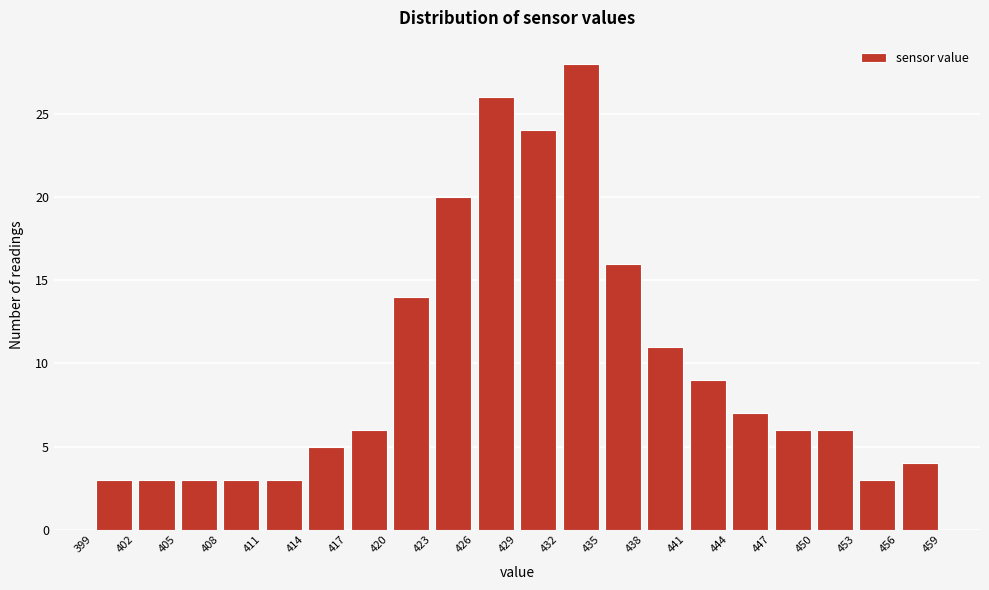

Reading left to right, transcribe this chart: for each bar, give the range it covers on the x-axis and its height. The values are not printed on the chart, so give them approximately, as read against the axis.

399 to 402: 3
402 to 405: 3
405 to 408: 3
408 to 411: 3
411 to 414: 3
414 to 417: 5
417 to 420: 6
420 to 423: 14
423 to 426: 20
426 to 429: 26
429 to 432: 24
432 to 435: 28
435 to 438: 16
438 to 441: 11
441 to 444: 9
444 to 447: 7
447 to 450: 6
450 to 453: 6
453 to 456: 3
456 to 459: 4